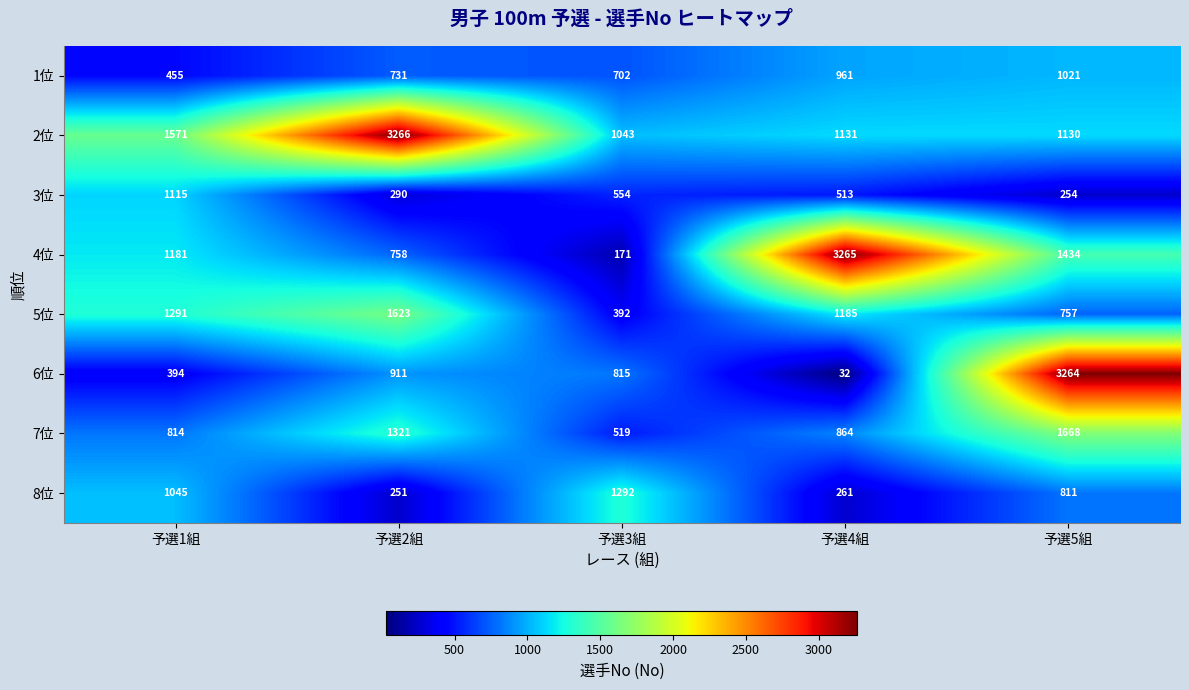

List the series in order of their peak value, highest first.

2位, 4位, 6位, 7位, 5位, 8位, 3位, 1位